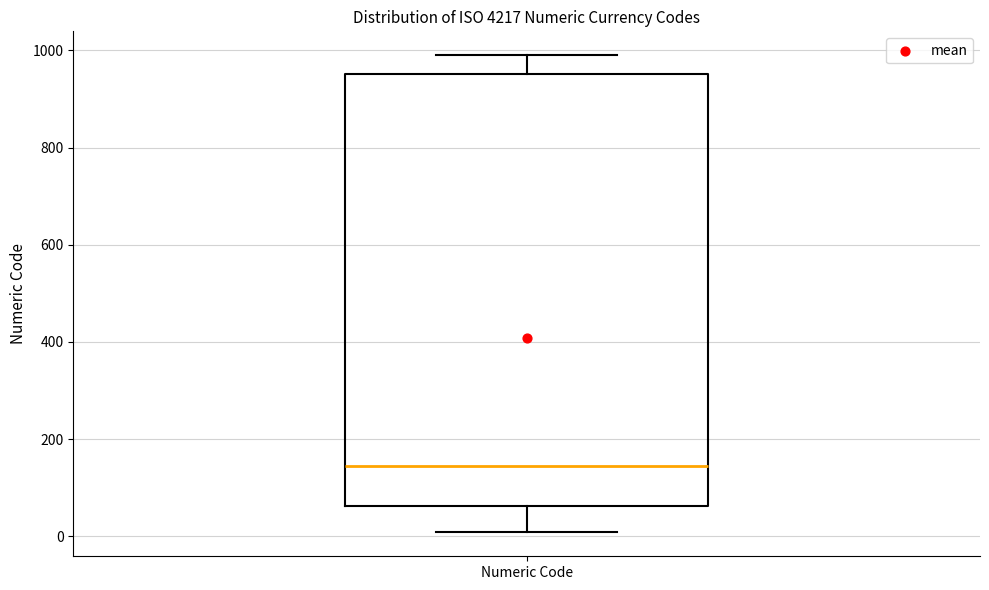

Where is the upper edge of the box for Numeric Code on the y-axis? The values are not printed on the chart, so give them approximately, as read against the axis.

960